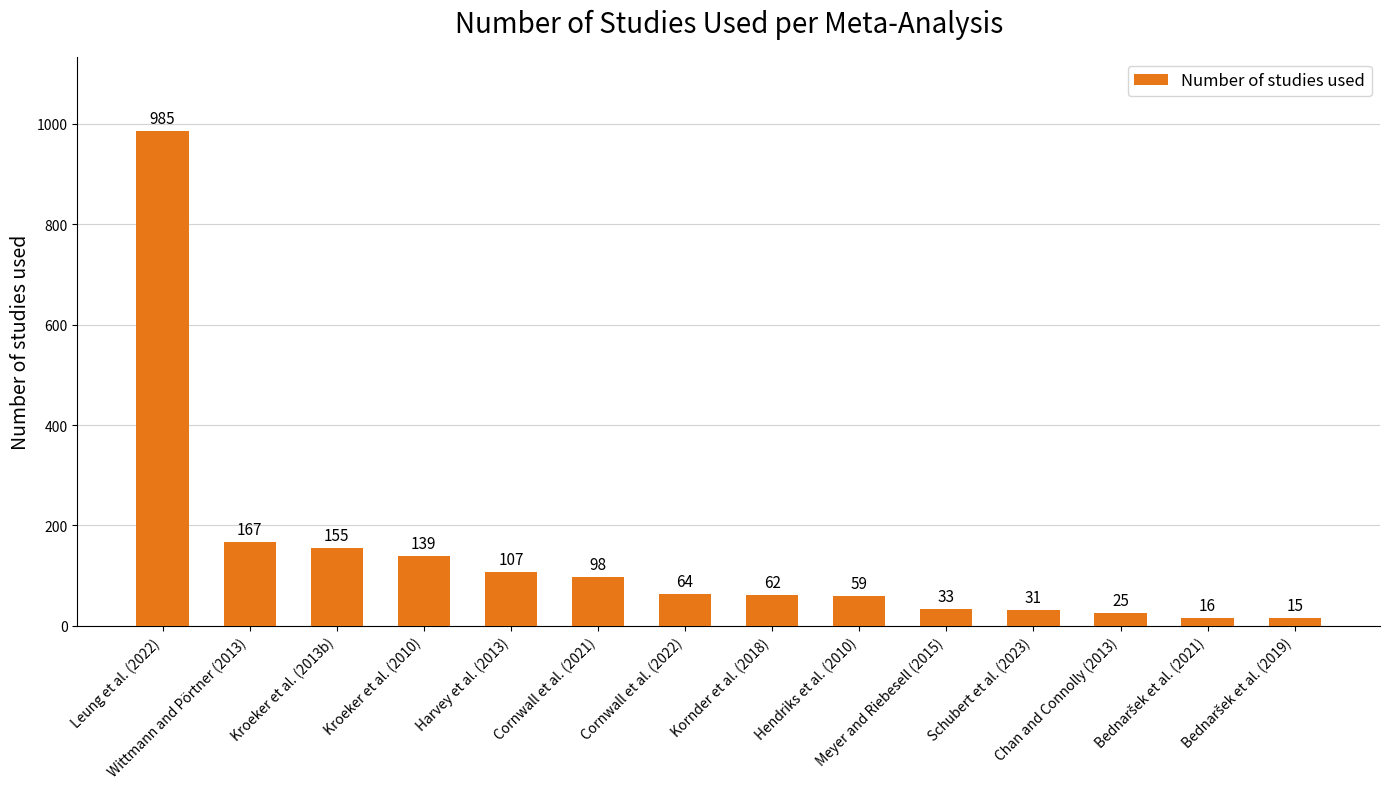

What is the sum of the values at Kroeker et al. (2013b) and Kornder et al. (2018)?

217